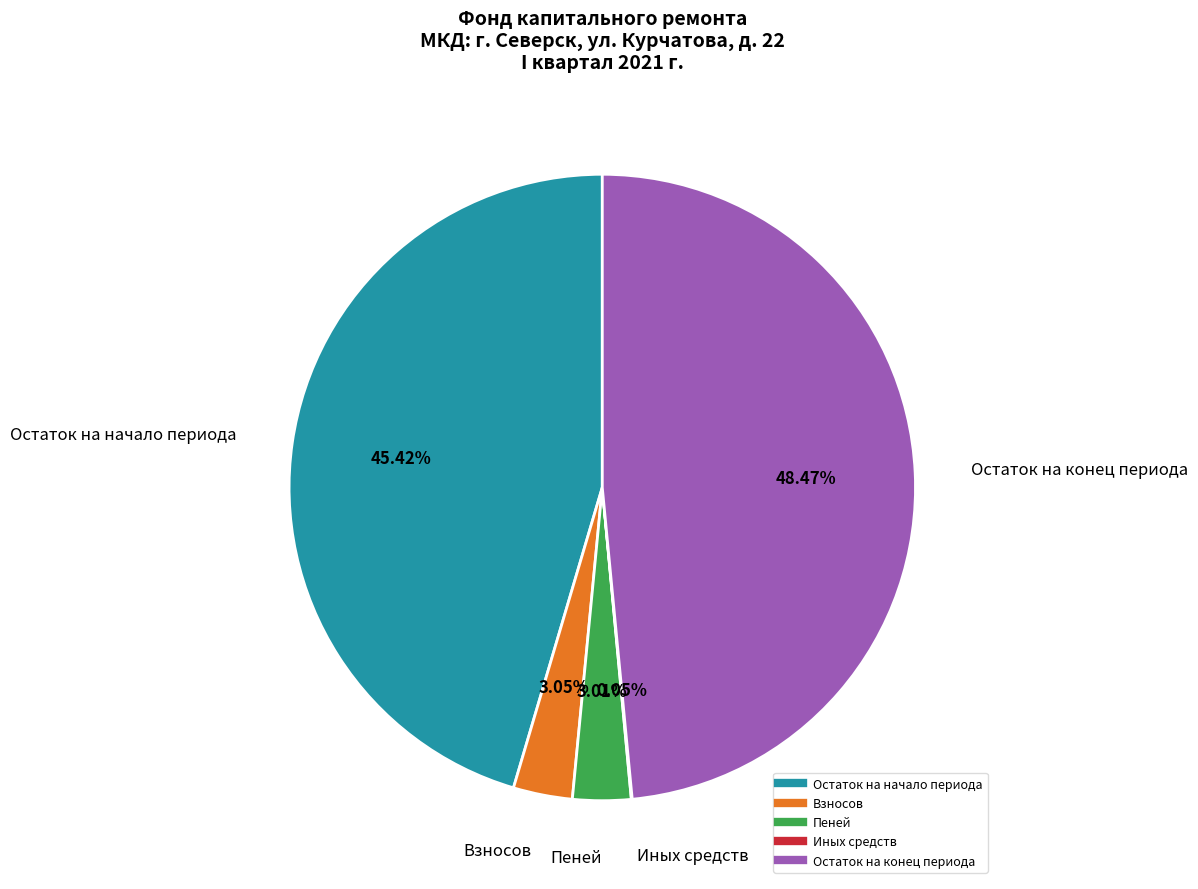

Which slice is the largest?

Остаток на конец периода